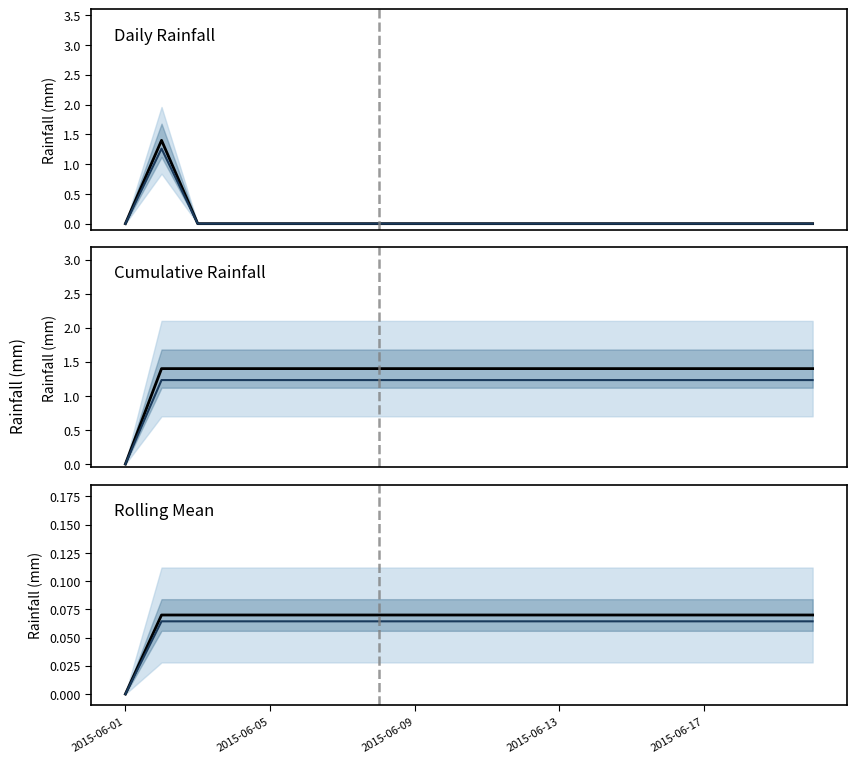

Which series has the largest range (max minus min)?

Daily Rainfall